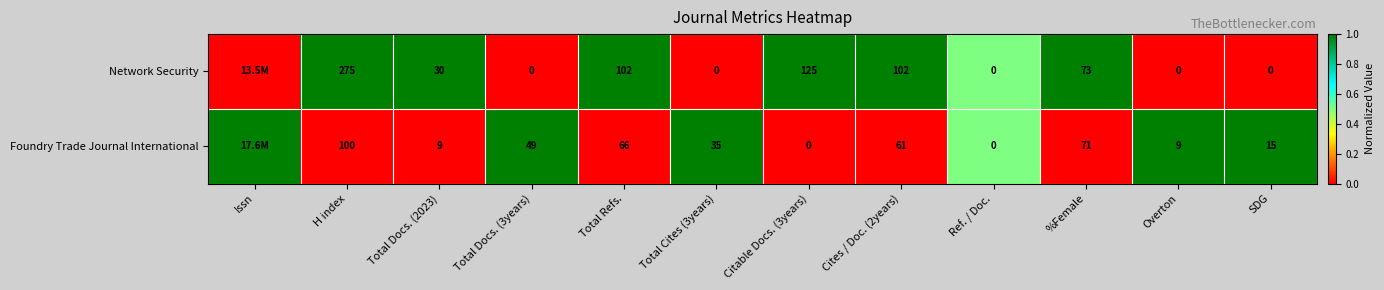

Rank the series at Cites / Doc. (2years) from highest to lowest value.

Network Security, Foundry Trade Journal International